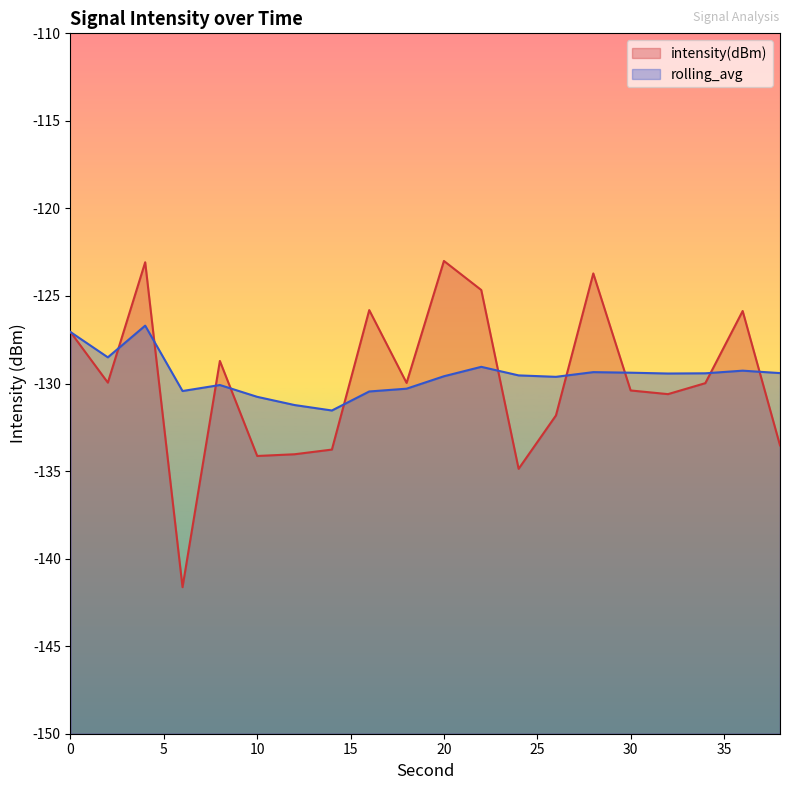

True or false: intensity(dBm) has more than 1 interior local peaks.

True